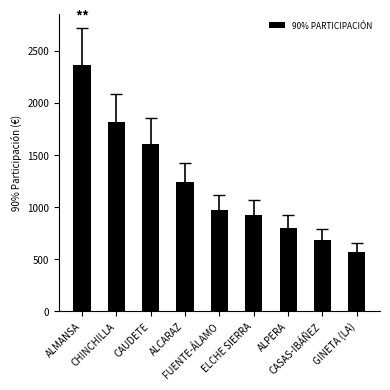

What is the value of the 2nd bar from the left?

1819.0